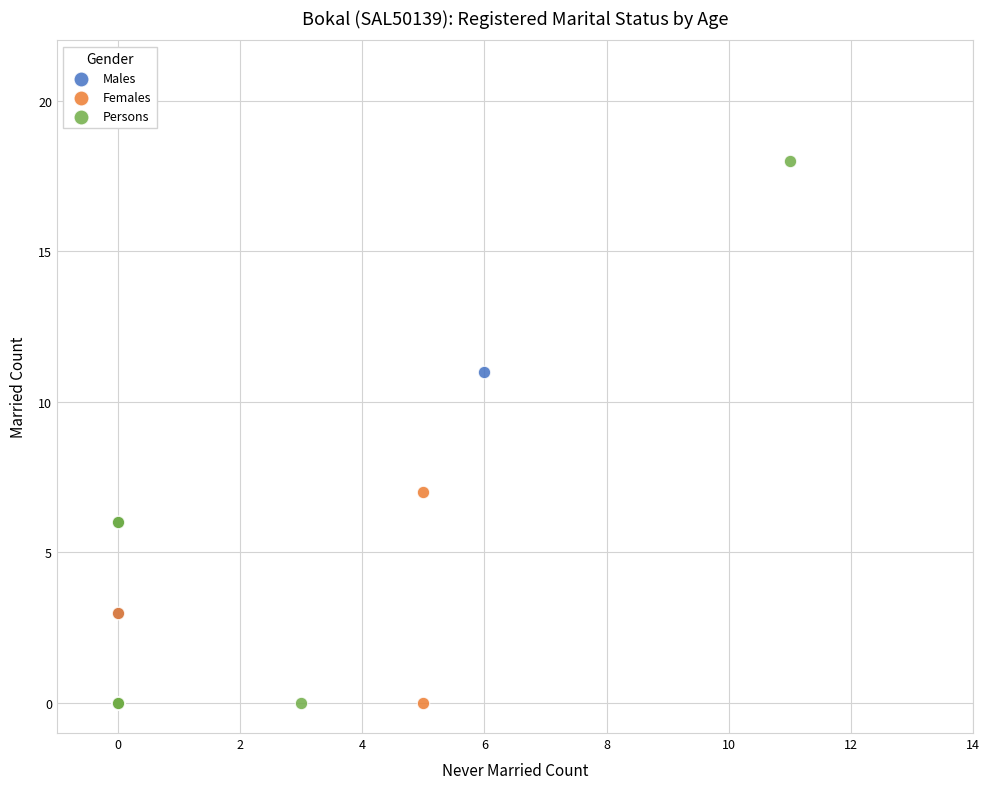

Which series has the largest Y range (max minus min)?

Persons